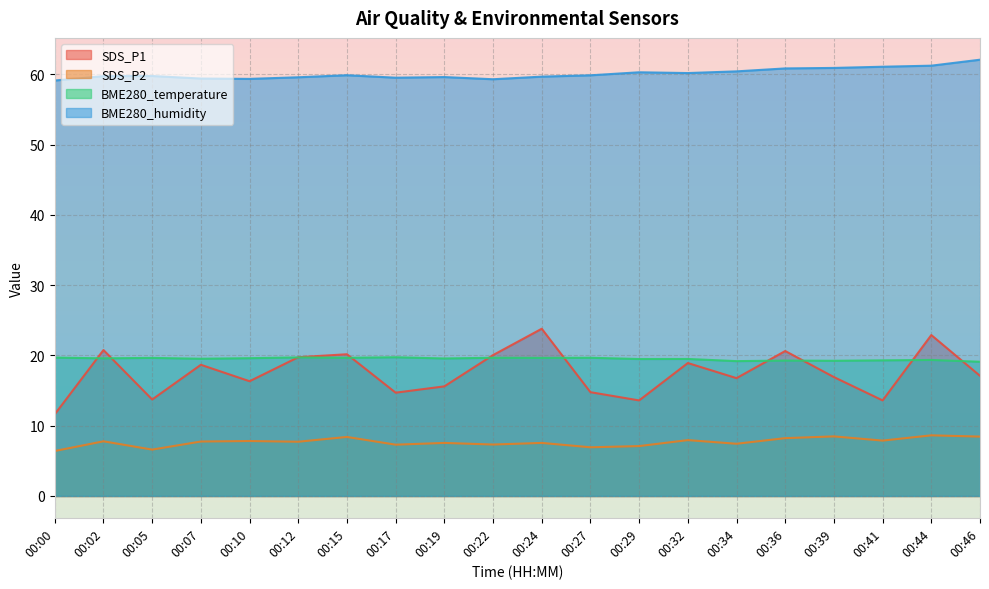

What is the total value across all series at 00:46?

106.7